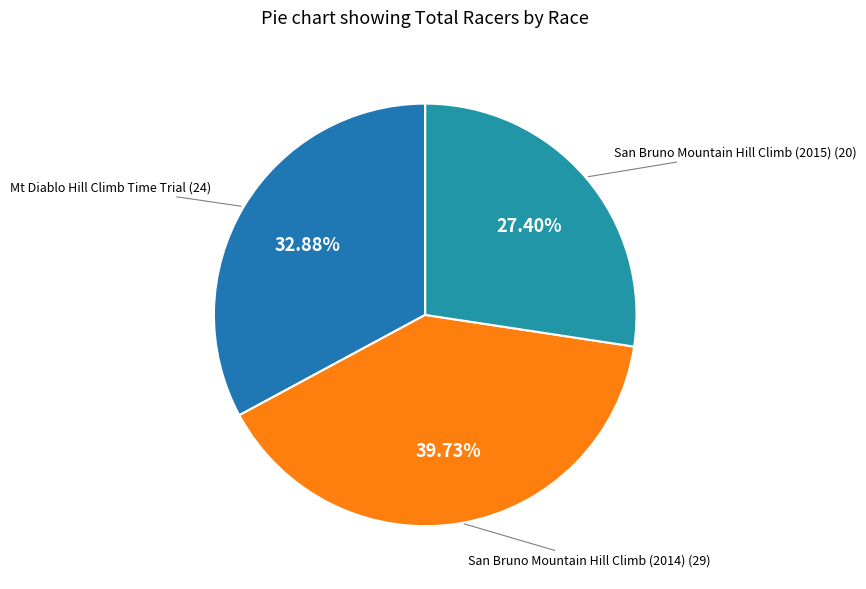

Is there any slice that represents more than half of the pie?

No